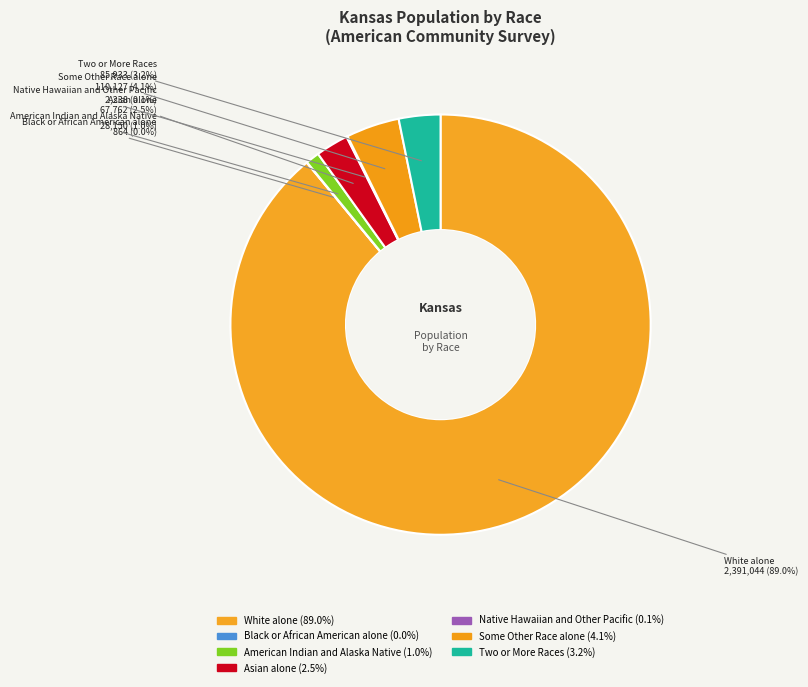

What is the largest slice in the pie chart?

White alone